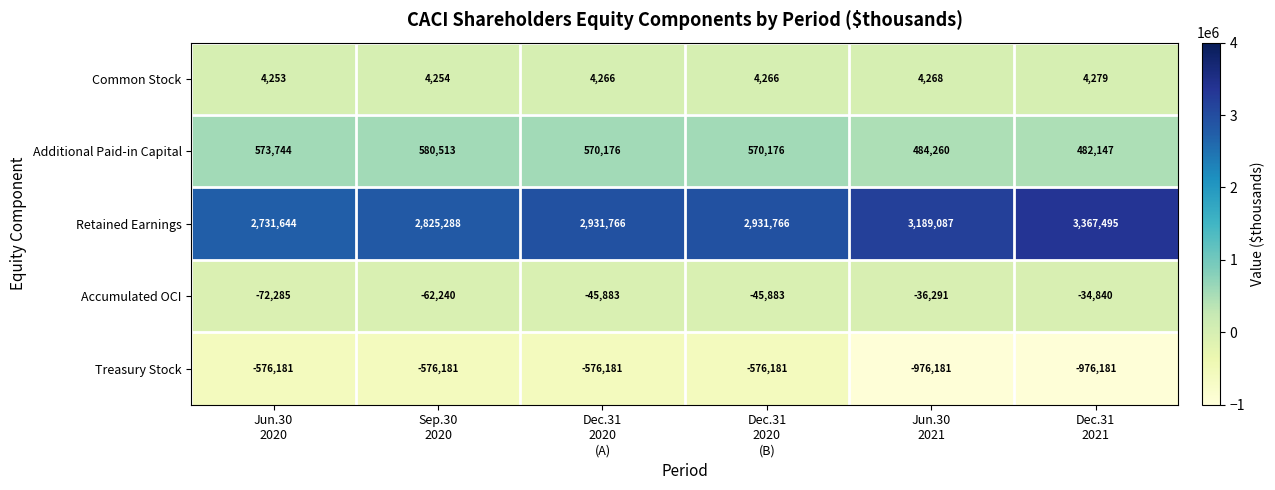

Between Sep.30
2020 and Dec.31
2020
(B), which series saw the biggest shift?

Retained Earnings